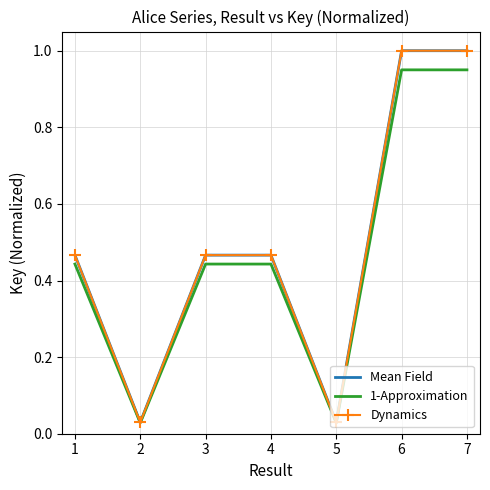

What is the value of the 1-Approximation point at the 4th from the left?

0.4